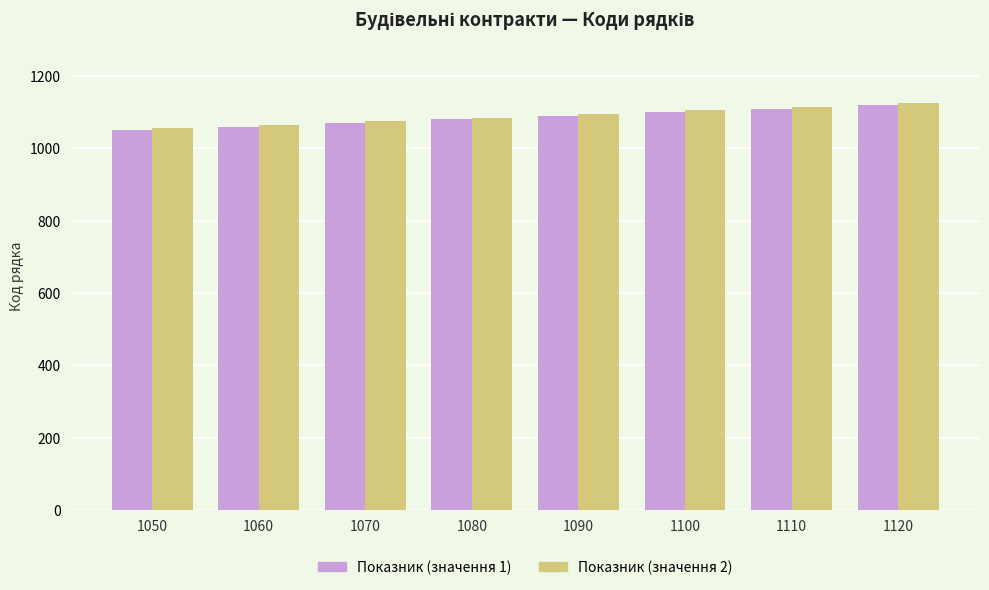

What is the difference between the second highest and minimum values in the Показник (значення 1) series?

60